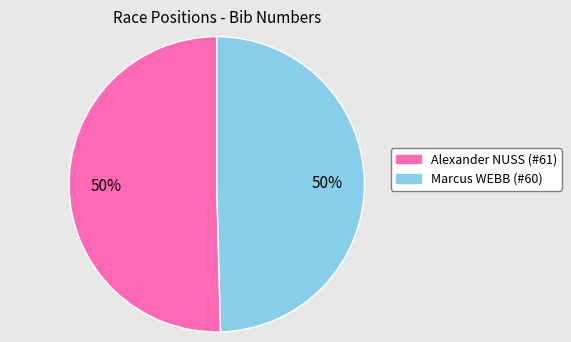

To the nearest percent, what is the combined percentage of Alexander NUSS (#61) and Marcus WEBB (#60)?

100%